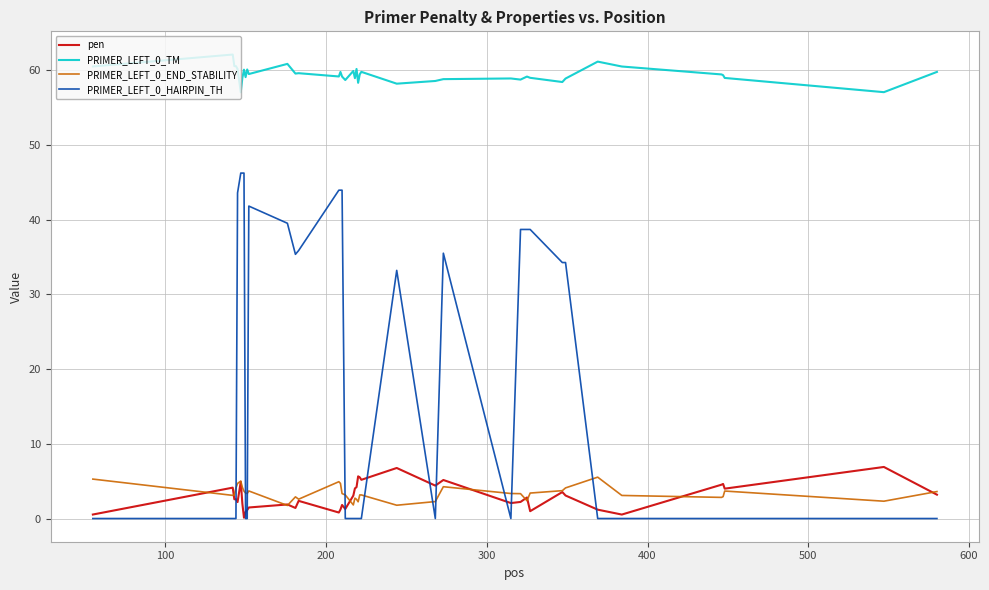

Which series has the largest range (max minus min)?

PRIMER_LEFT_0_HAIRPIN_TH